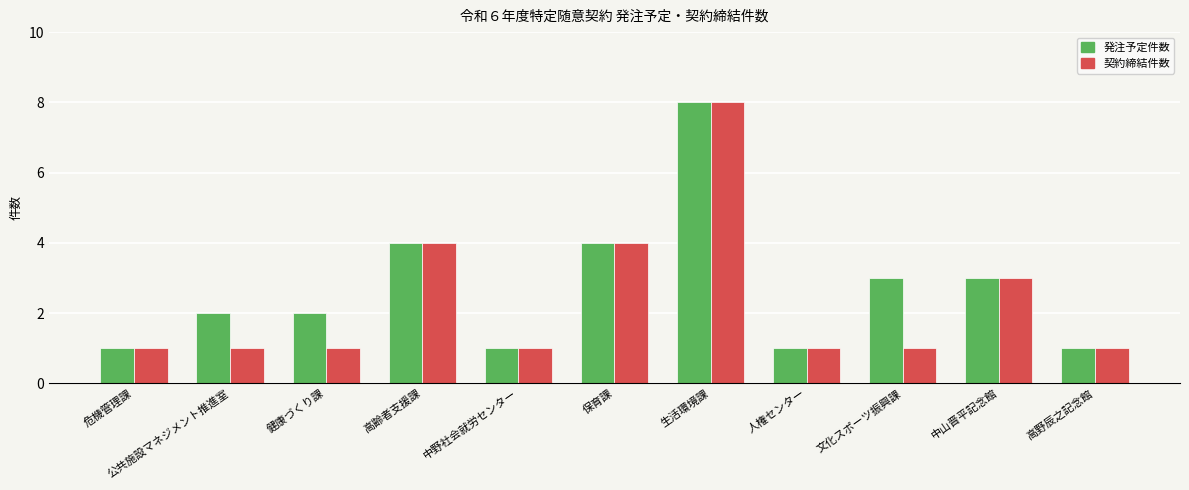

What is the sum of all 契約締結件数 values?

26